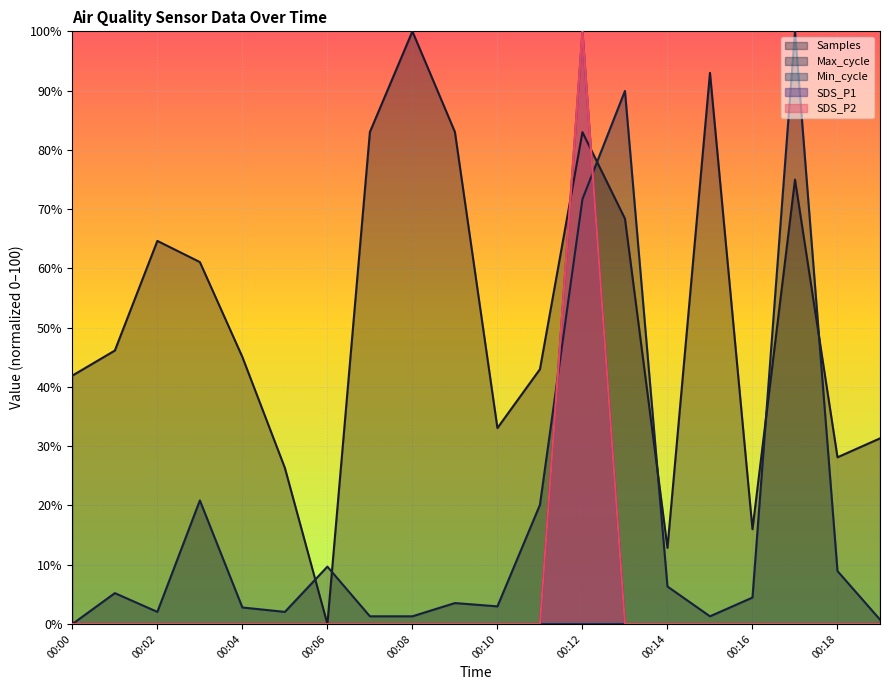

Which label corresponds to the smallest value in the chart?

00:00